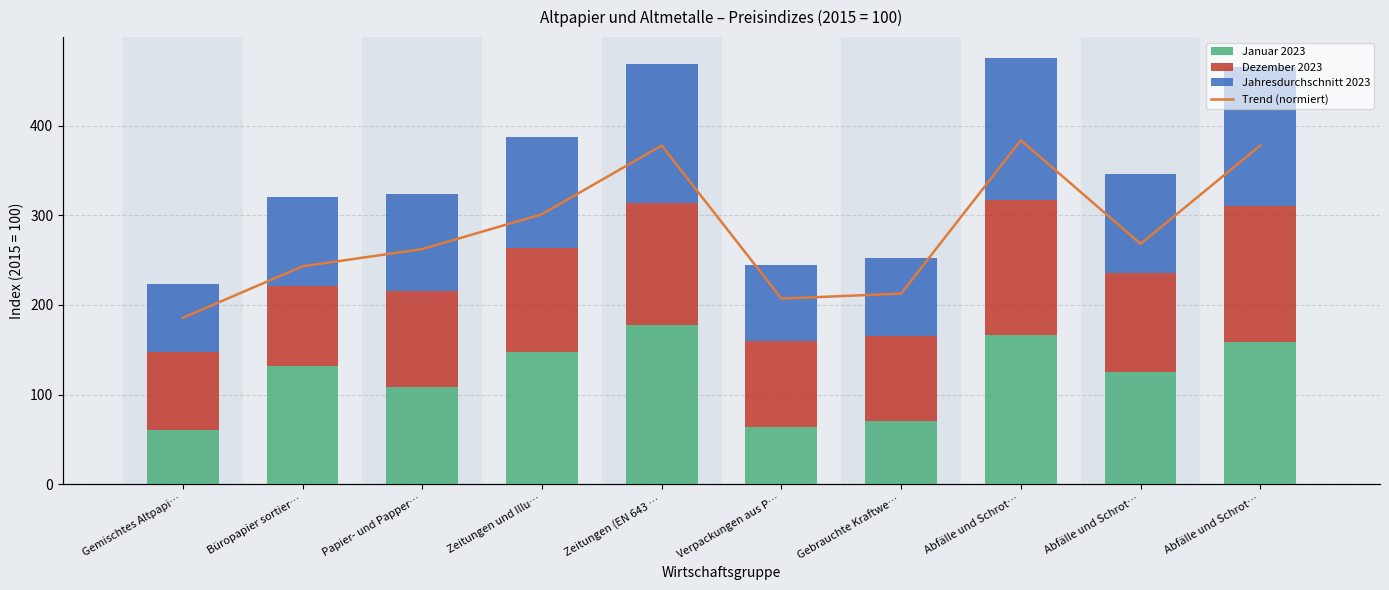

Are the bars horizontal?

No